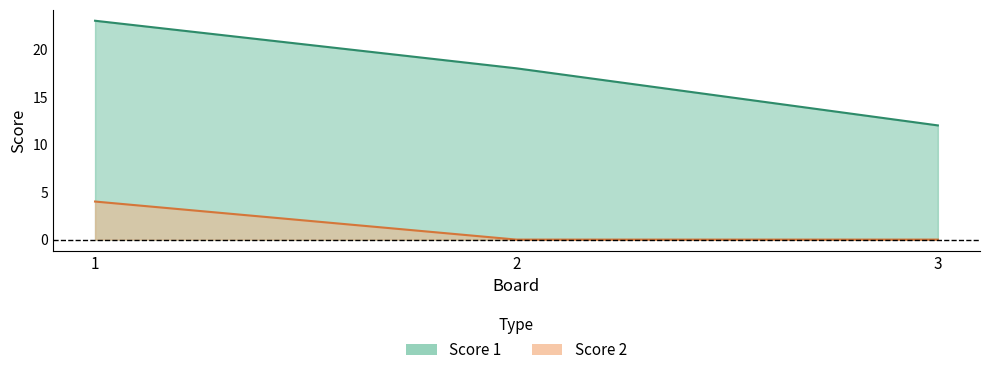

Reading left to right, what are all the values shown in this chart?

Score 1: 1=23	2=18	3=12
Score 2: 1=4	2=0	3=0